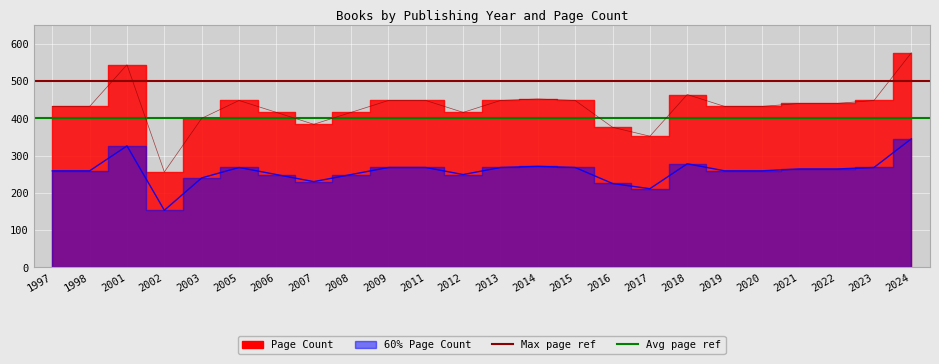

True or false: Avg page ref has a value of 110 at 1998.

False